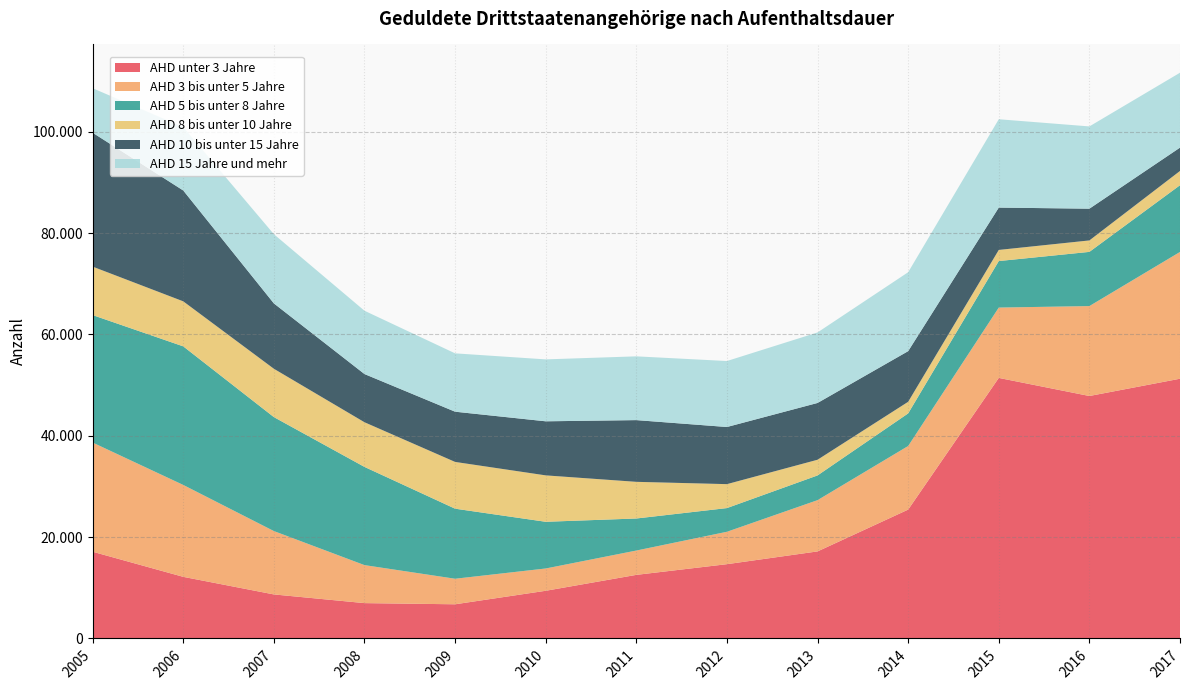

Reading left to right, list all the values displayed in this chart.

AHD unter 3 Jahre: 17115	12160	8690	6975	6745	9410	12550	14660	17180	25430	51420	47850	51260
AHD 3 bis unter 5 Jahre: 21545	18135	12505	7500	5040	4400	4800	6395	10115	12550	13880	17745	25015
AHD 5 bis unter 8 Jahre: 25155	27350	22490	19380	13825	9215	6325	4675	4880	6435	9180	10695	13170
AHD 8 bis unter 10 Jahre: 9565	8885	9540	8815	9230	9160	7235	4725	3095	2290	2195	2260	2815
AHD 10 bis unter 15 Jahre: 26425	21875	12895	9510	9910	10670	12180	11275	11205	9995	8355	6265	4605
AHD 15 Jahre und mehr: 8780	12510	13660	12495	11515	12220	12585	13020	13915	15575	17435	16235	14780